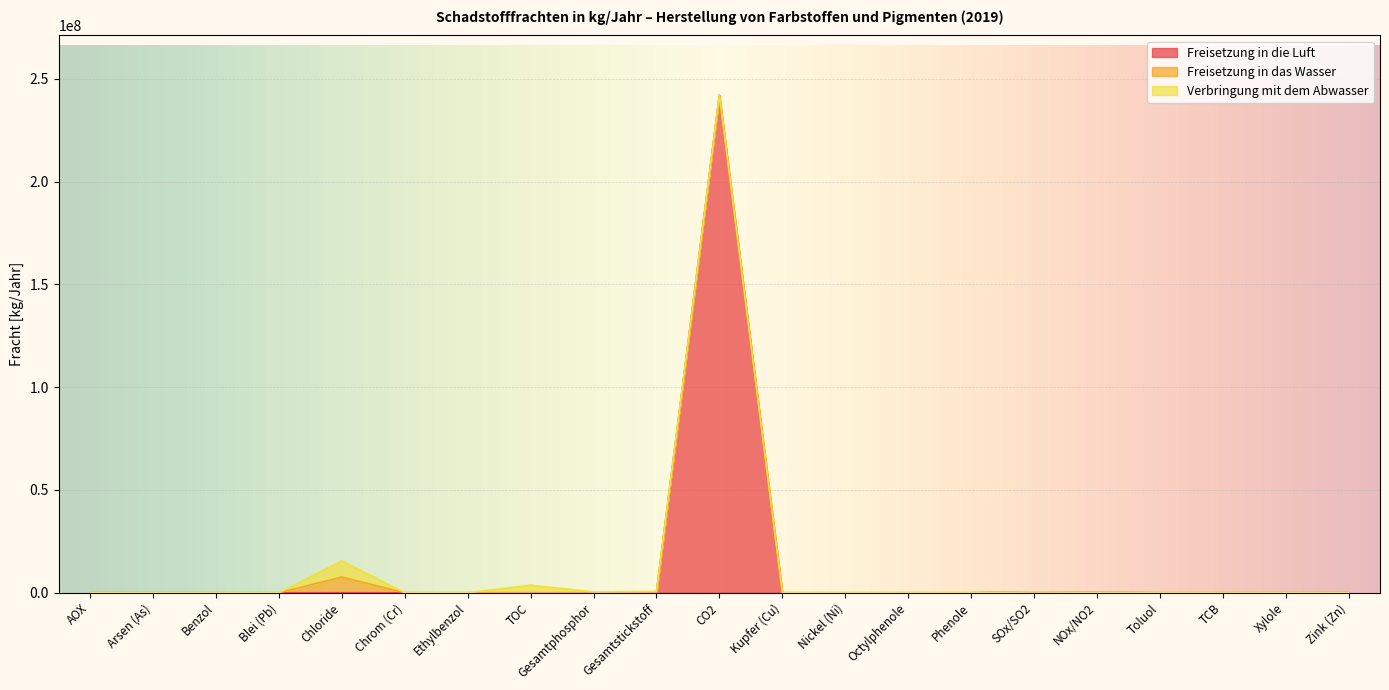

Between SOx/SO2 and Xylole, which series saw the biggest shift?

Freisetzung in die Luft